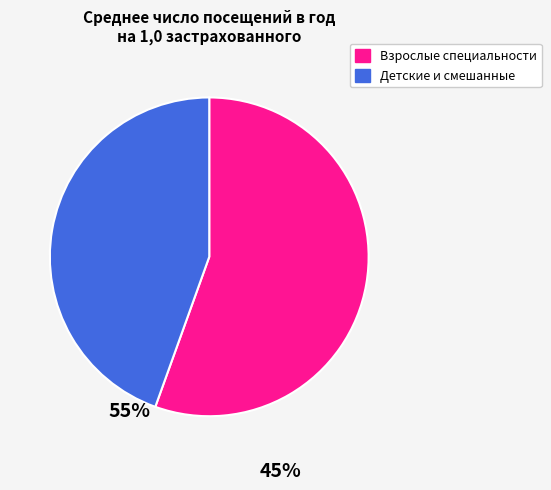

Is there a majority slice in this chart?

Yes